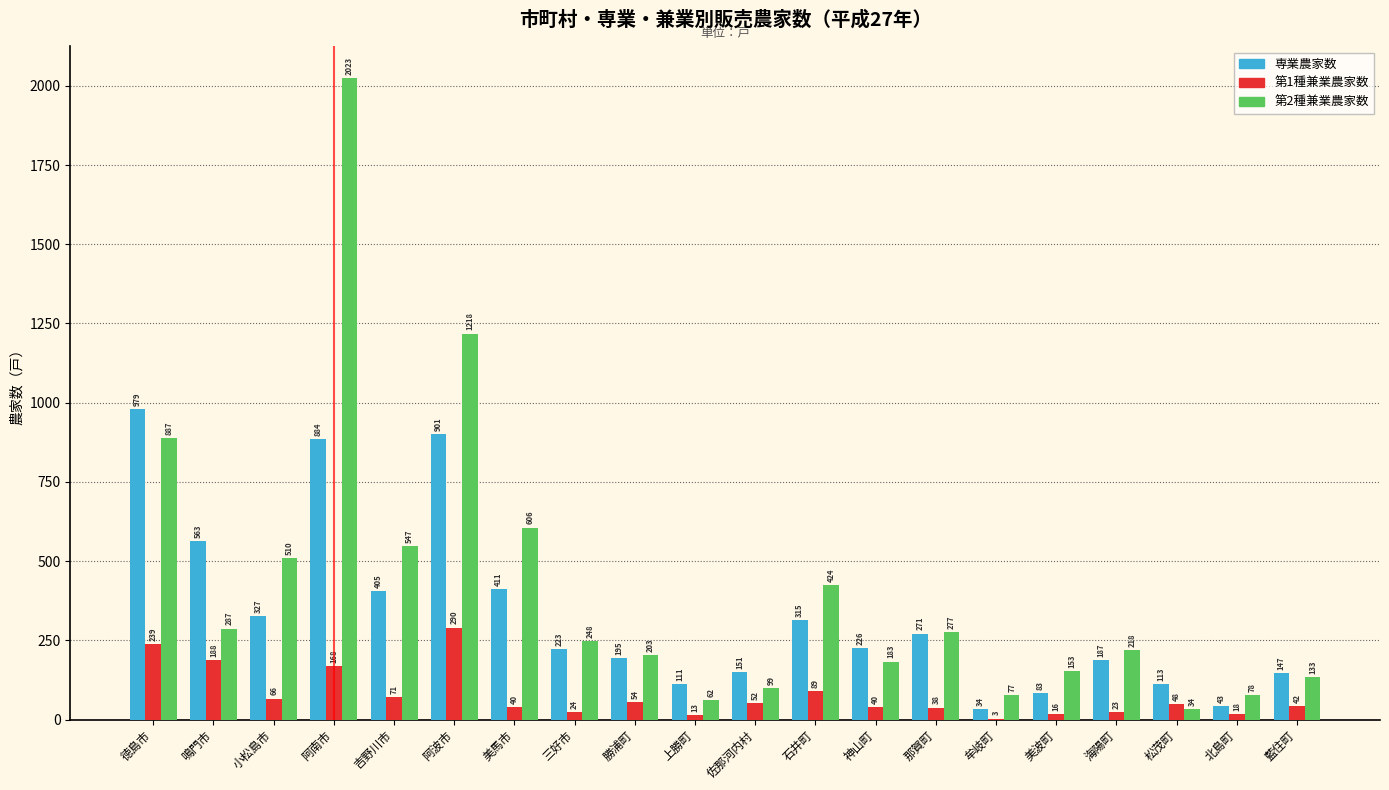

Reading right to left, what are all the values shown in this chart?

専業農家数: 藍住町=147	北島町=43	松茂町=113	海陽町=187	美波町=83	牟岐町=34	那賀町=271	神山町=226	石井町=315	佐那河内村=151	上勝町=111	勝浦町=195	三好市=223	美馬市=411	阿波市=901	吉野川市=405	阿南市=884	小松島市=327	鳴門市=563	徳島市=979
第1種兼業農家数: 藍住町=42	北島町=18	松茂町=48	海陽町=23	美波町=16	牟岐町=3	那賀町=38	神山町=40	石井町=89	佐那河内村=52	上勝町=13	勝浦町=54	三好市=24	美馬市=40	阿波市=290	吉野川市=71	阿南市=168	小松島市=66	鳴門市=188	徳島市=239
第2種兼業農家数: 藍住町=133	北島町=78	松茂町=34	海陽町=218	美波町=153	牟岐町=77	那賀町=277	神山町=183	石井町=424	佐那河内村=99	上勝町=62	勝浦町=203	三好市=248	美馬市=606	阿波市=1218	吉野川市=547	阿南市=2023	小松島市=510	鳴門市=287	徳島市=887